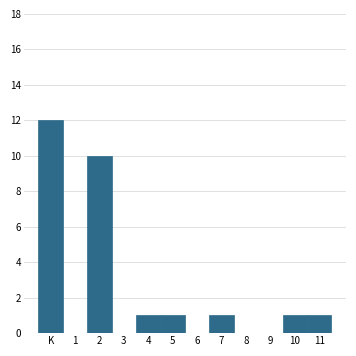

Reading left to right, transcribe all the data shown in this chart.

K=12	1=0	2=10	3=0	4=1	5=1	6=0	7=1	8=0	9=0	10=1	11=1